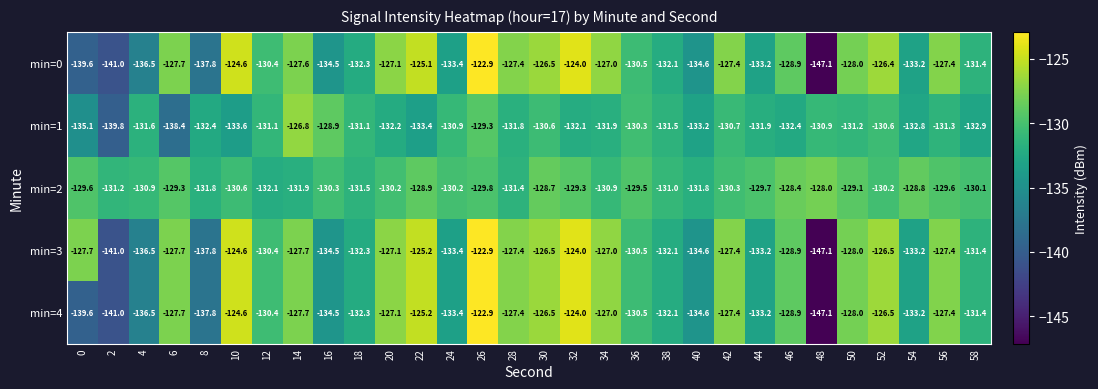

What is the difference between the min=0 values at 24 and 50?

5.4